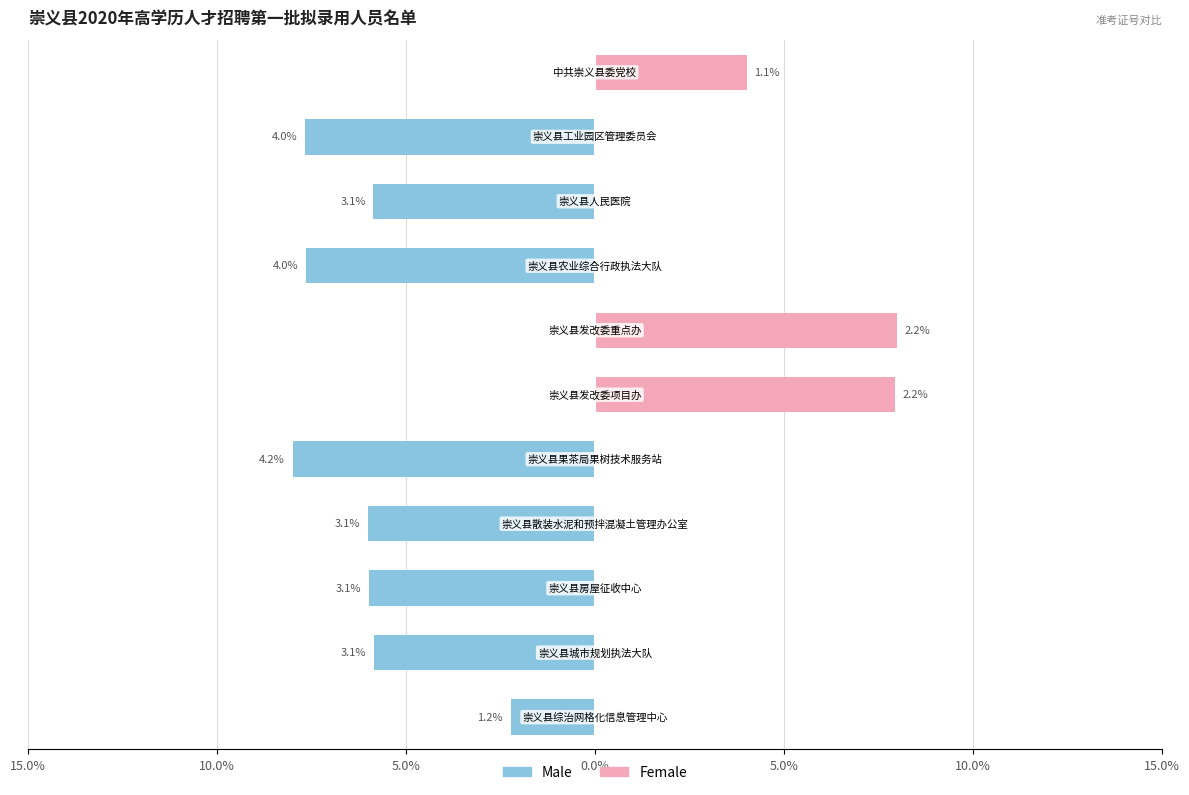

Is it true that Female equals 13.1 at 15.0%?

False